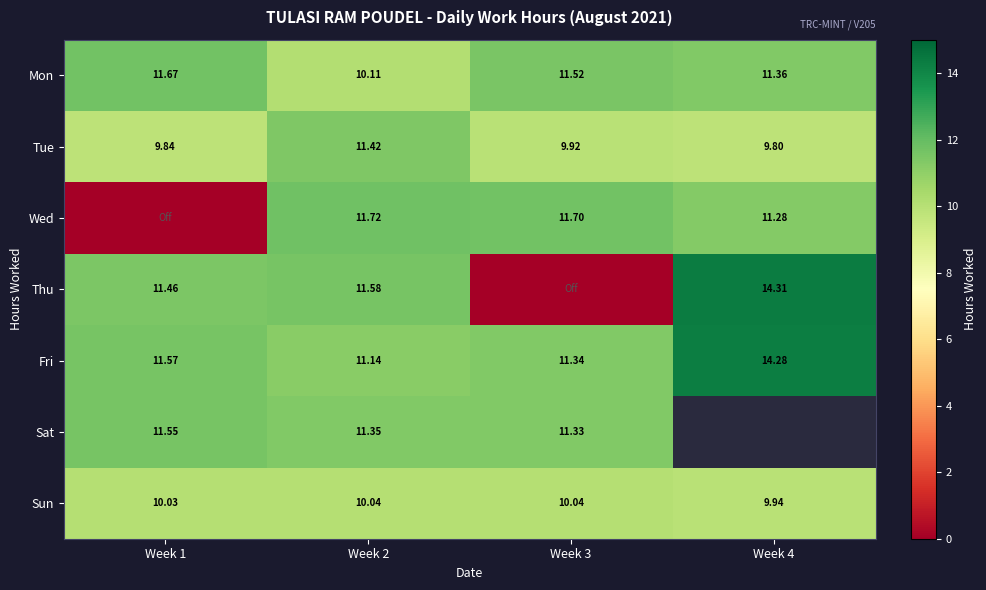

At how many categories does at least one series exceed 3?

4